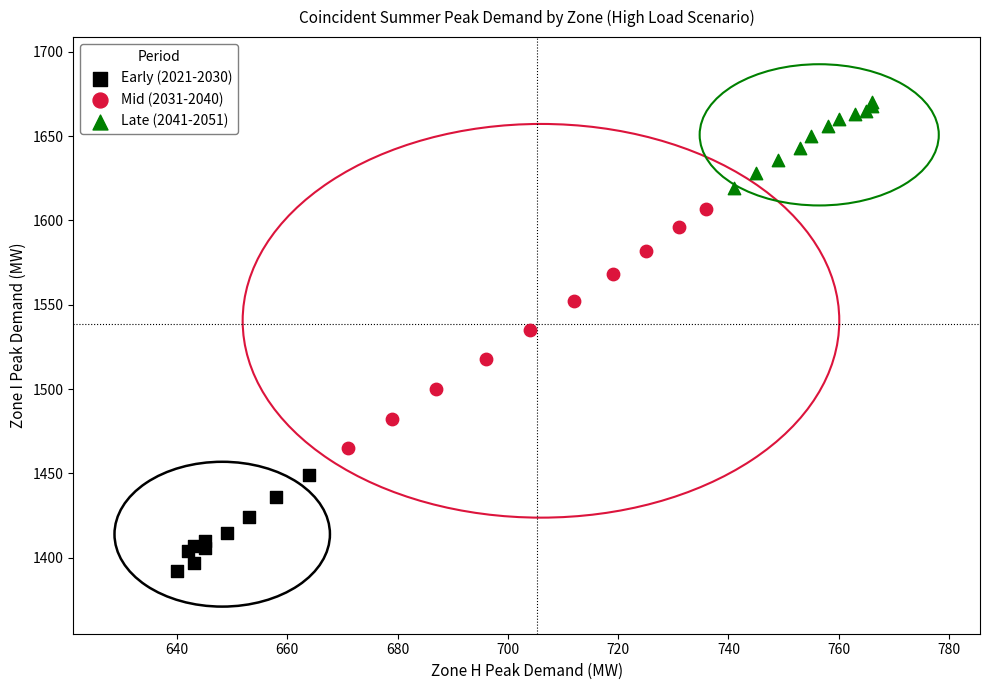

Which series has the largest Y range (max minus min)?

Mid (2031-2040)